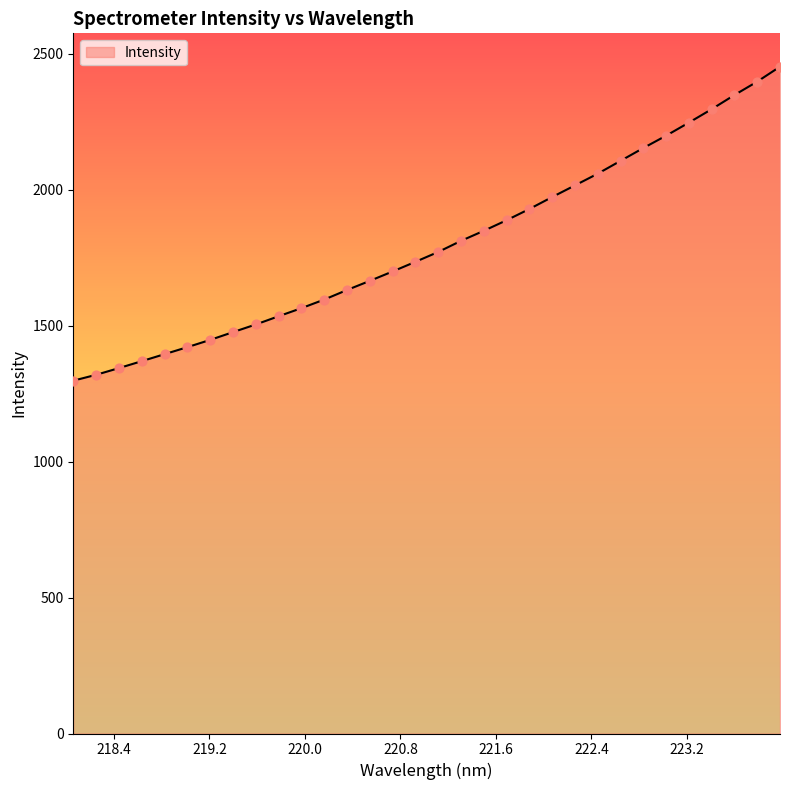

What is the minimum value shown in the chart?

1297.7